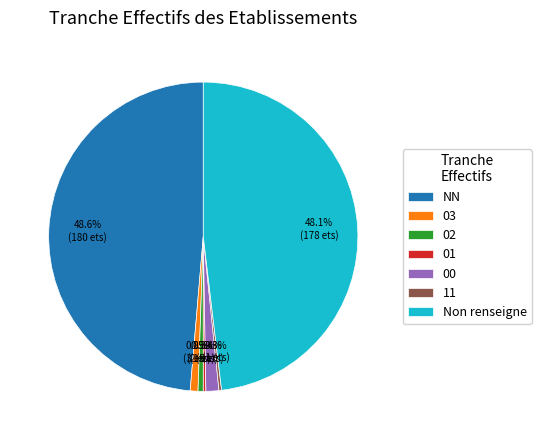

Between 02 and Non renseigne, which is larger?

Non renseigne